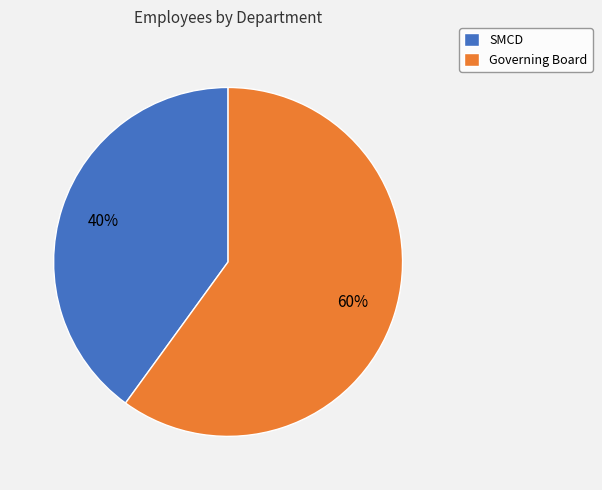

How many segments does this pie chart have?

2